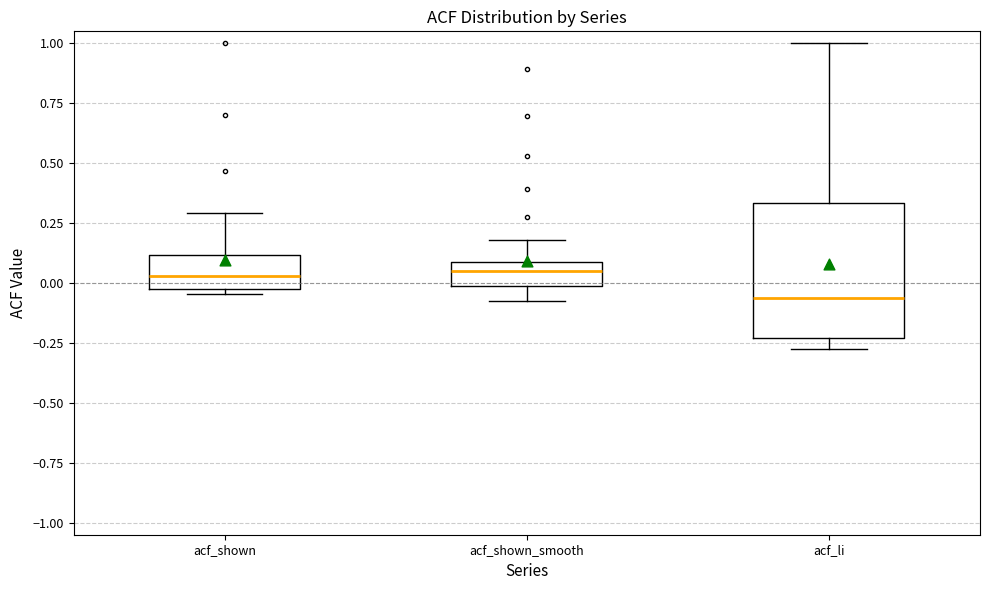

Reading left to right, read every box against the y-axis: the position of its median line, the range the box covers, and the ends of its whiskers. The values are not printed on the chart, so give them approximately, as read against the axis.

acf_shown: median 0.05, box -0.05 to 0.10, whiskers -0.05 (just below the box's lower edge) to 0.30
acf_shown_smooth: median 0.05, box 0.00 to 0.10, whiskers -0.05 to 0.20
acf_li: median -0.05, box -0.25 to 0.35, whiskers -0.25 (just below the box's lower edge) to 1.00